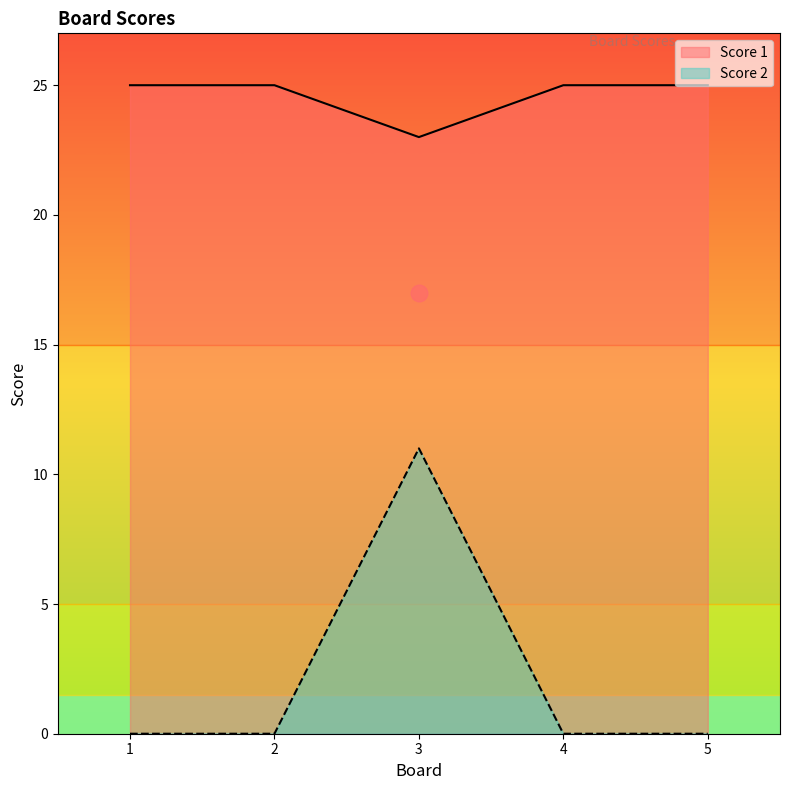

At which category does the chart reach its peak across all series?

1